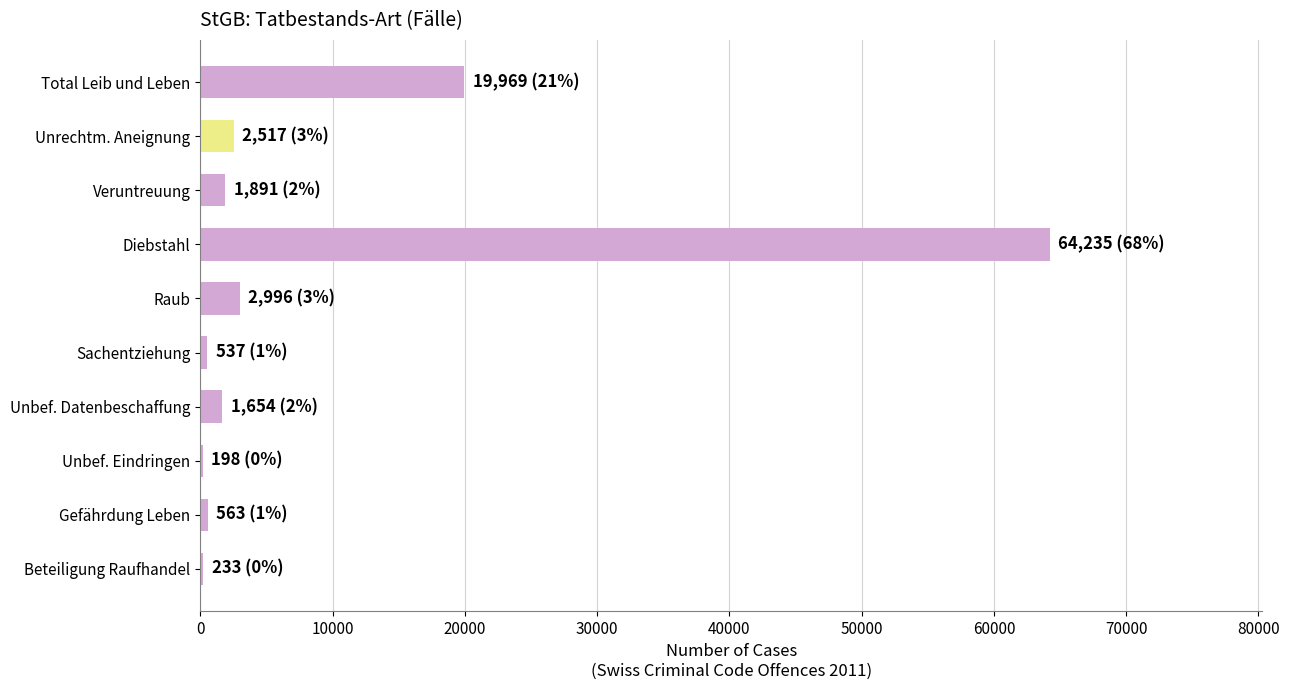

True or false: the data shows 1654 at Unbef. Datenbeschaffung.

True